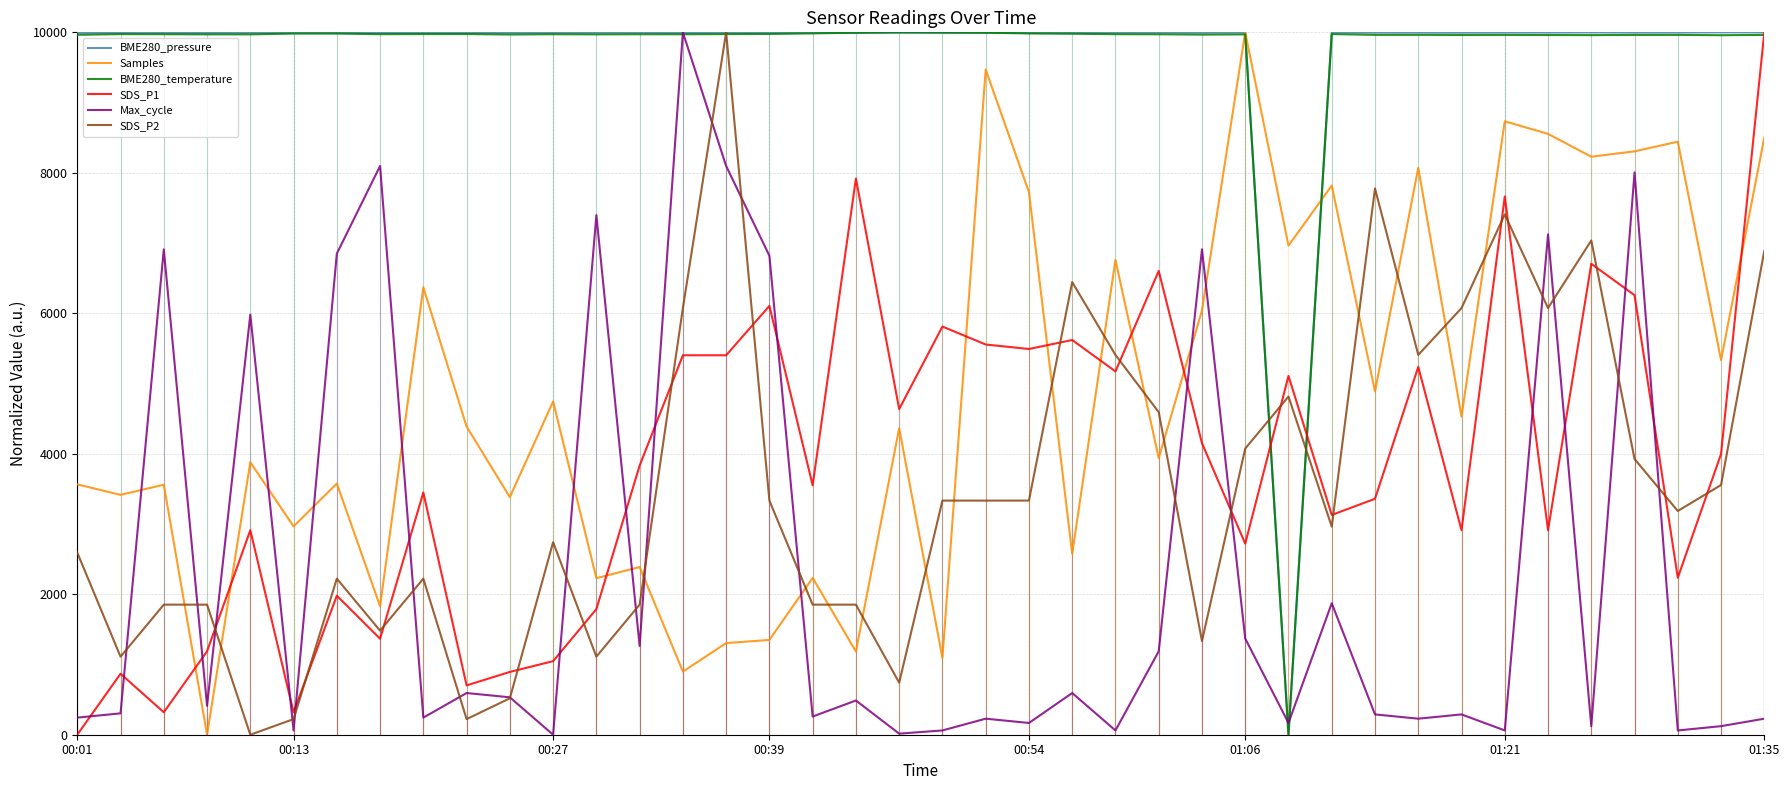

What is the difference between the maximum and second lowest values in the SDS_P1 series?

9680.7